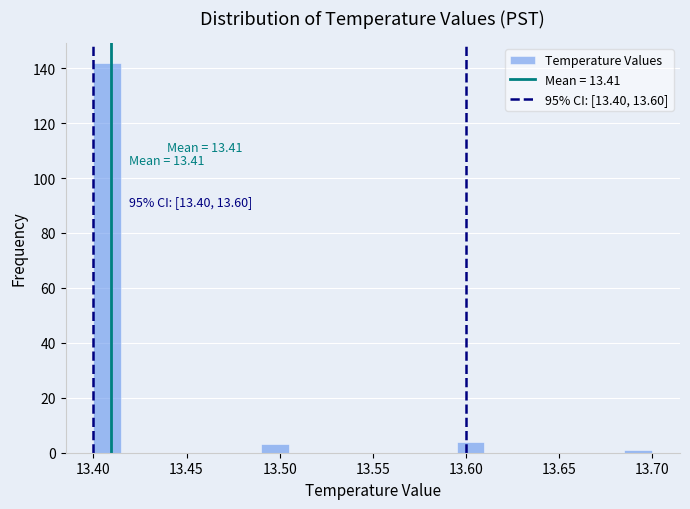

Read against the x-axis, roughly where is the centre of the tallest bar?

13.410